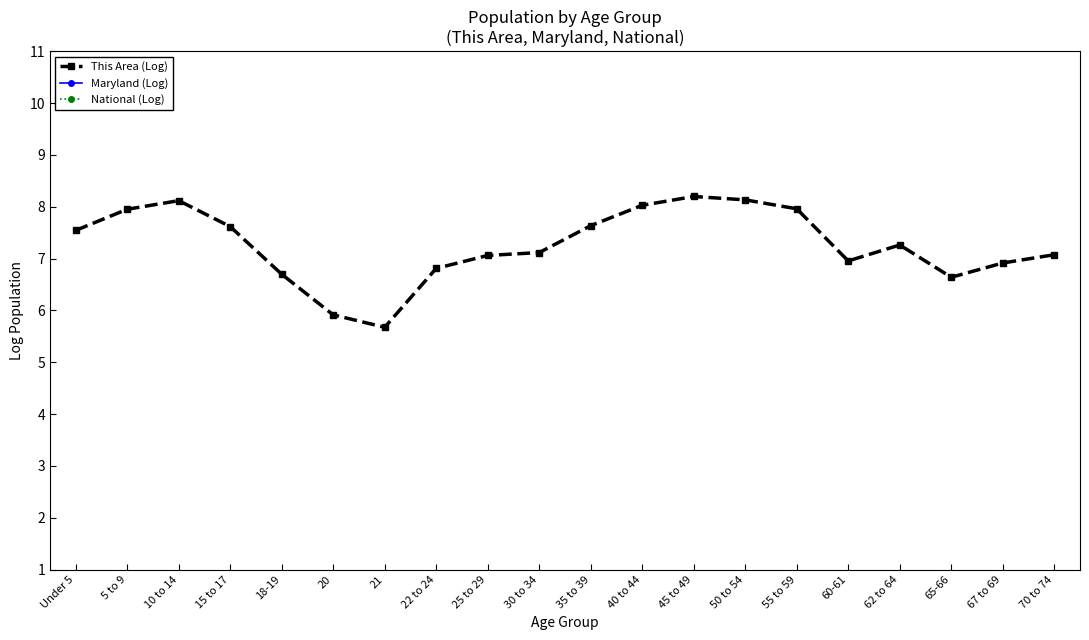

What is the label of the 7th point from the right?

50 to 54